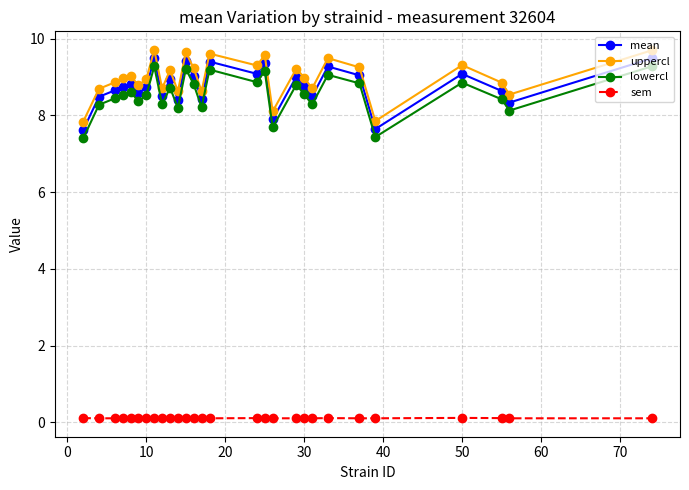

True or false: mean has more than 2 interior local peaks.

True